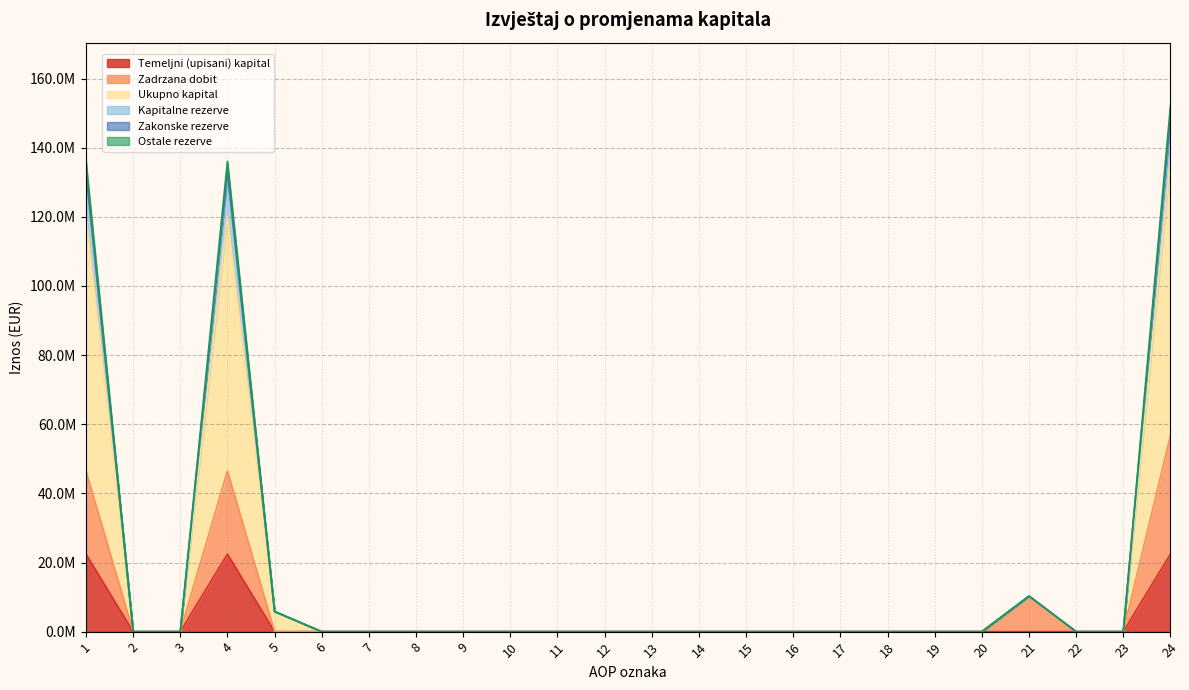

How many values in Kapitalne rezerve are above zero?

5